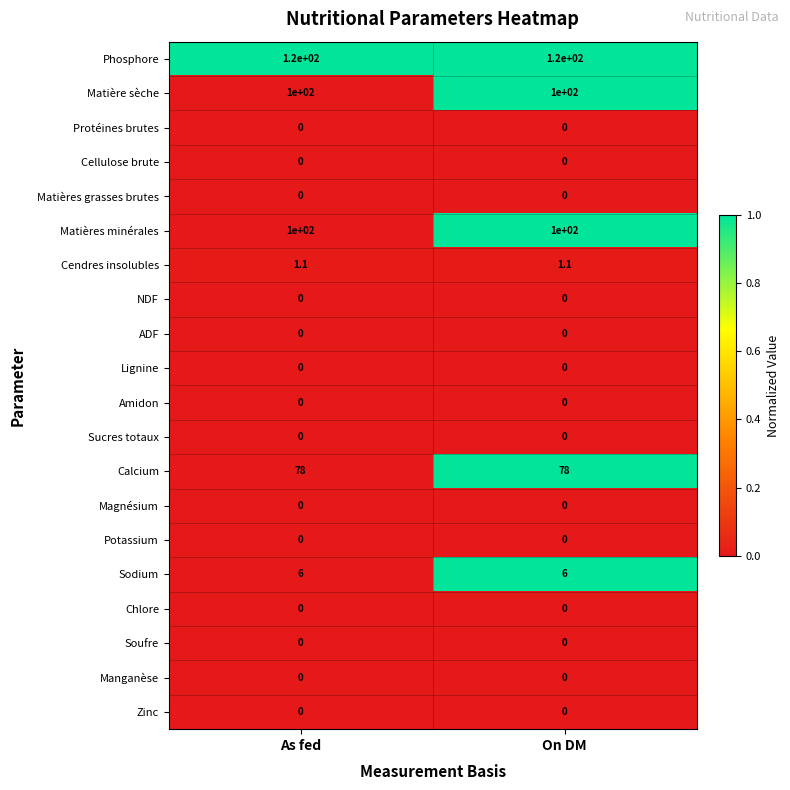

What is the spread (max minus min) of values at On DM?

120.0